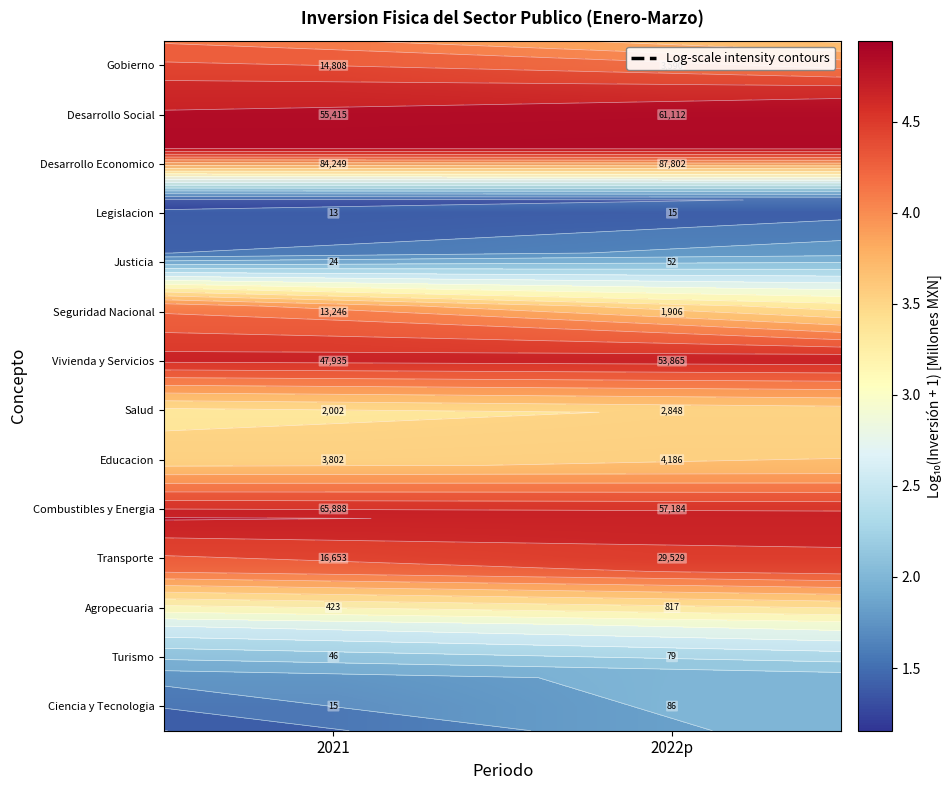

What is the average value of the Combustibles y Energia series?

4.8